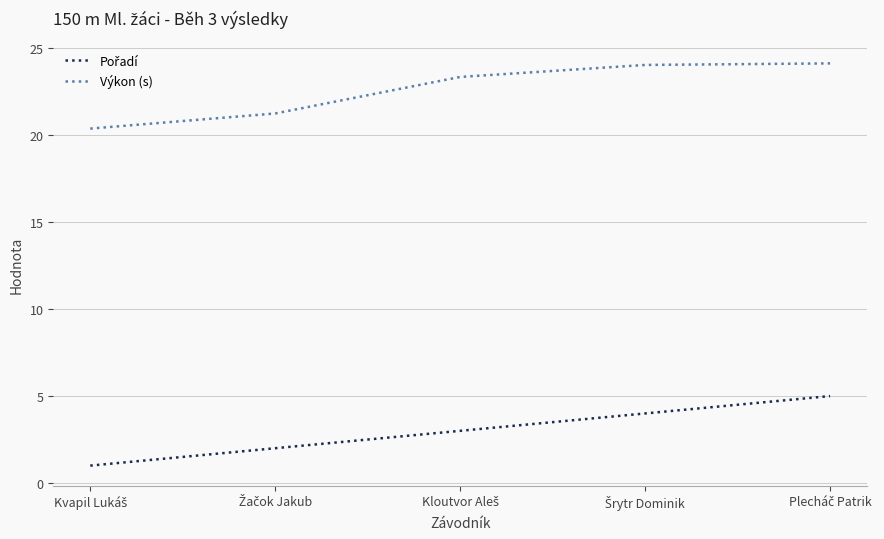

Which series has the largest total across all categories?

Výkon (s)